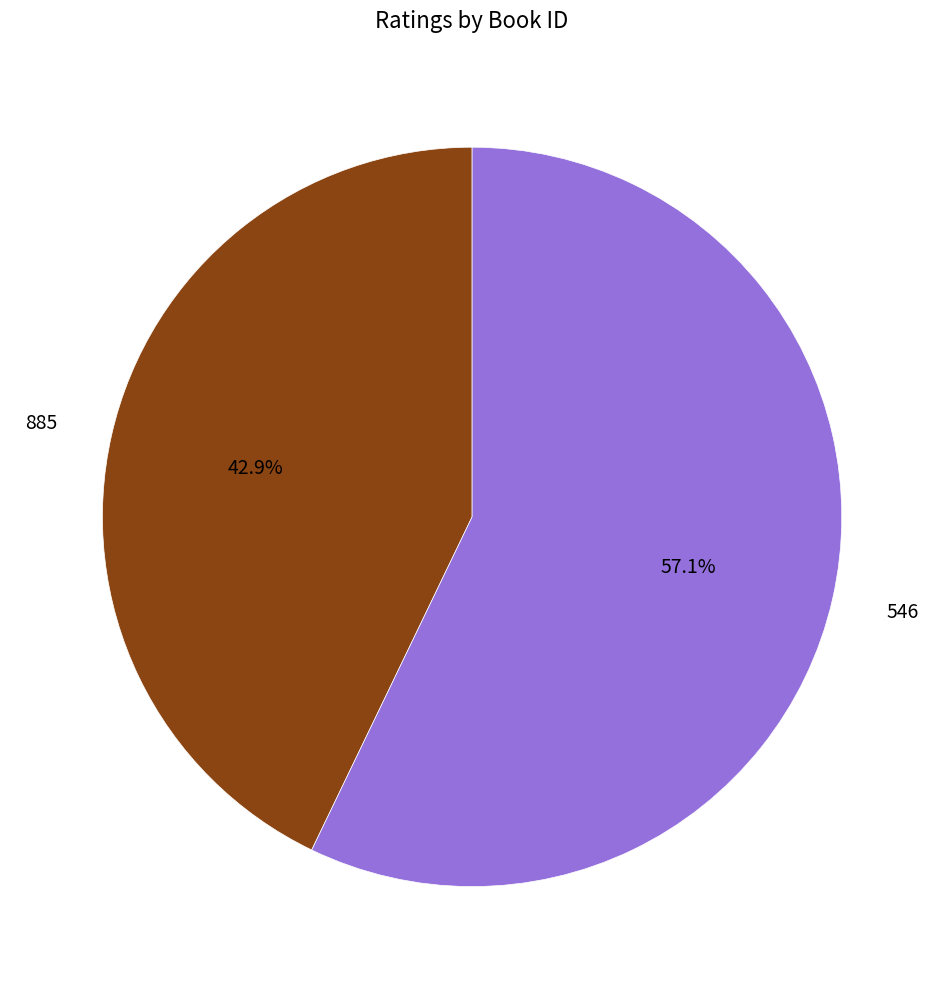

Approximately how many times larger is the value at 546 compared to 885?

1.3